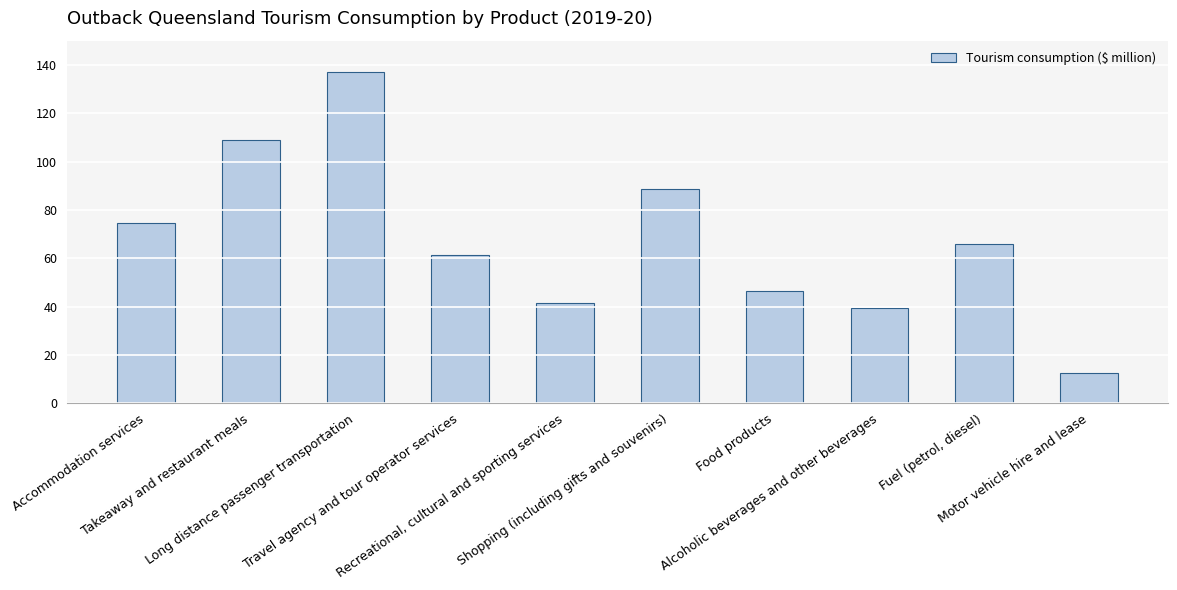

How many bars are there in total?

10